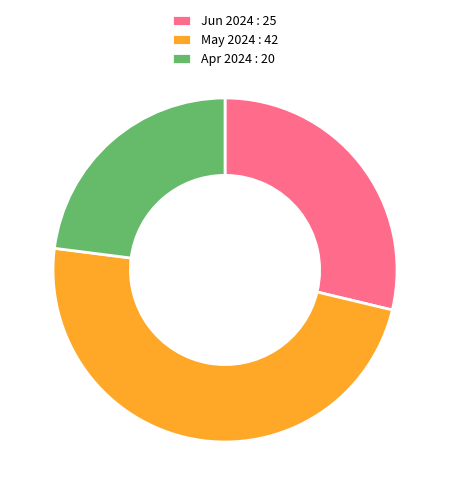

Rank the categories by value from lowest to highest.

Apr 2024 : 20, Jun 2024 : 25, May 2024 : 42